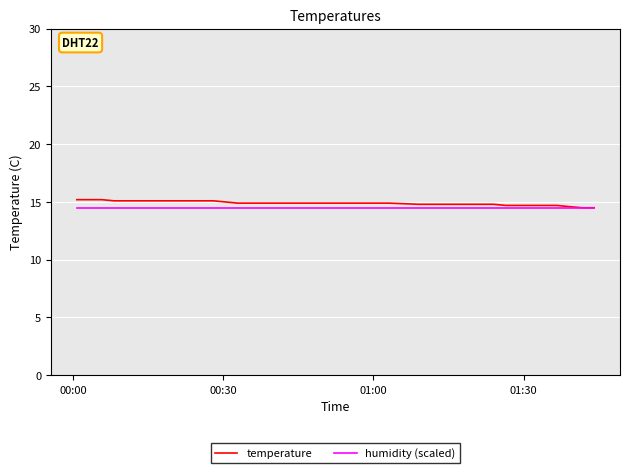

What is the minimum value for humidity (scaled)?

14.5